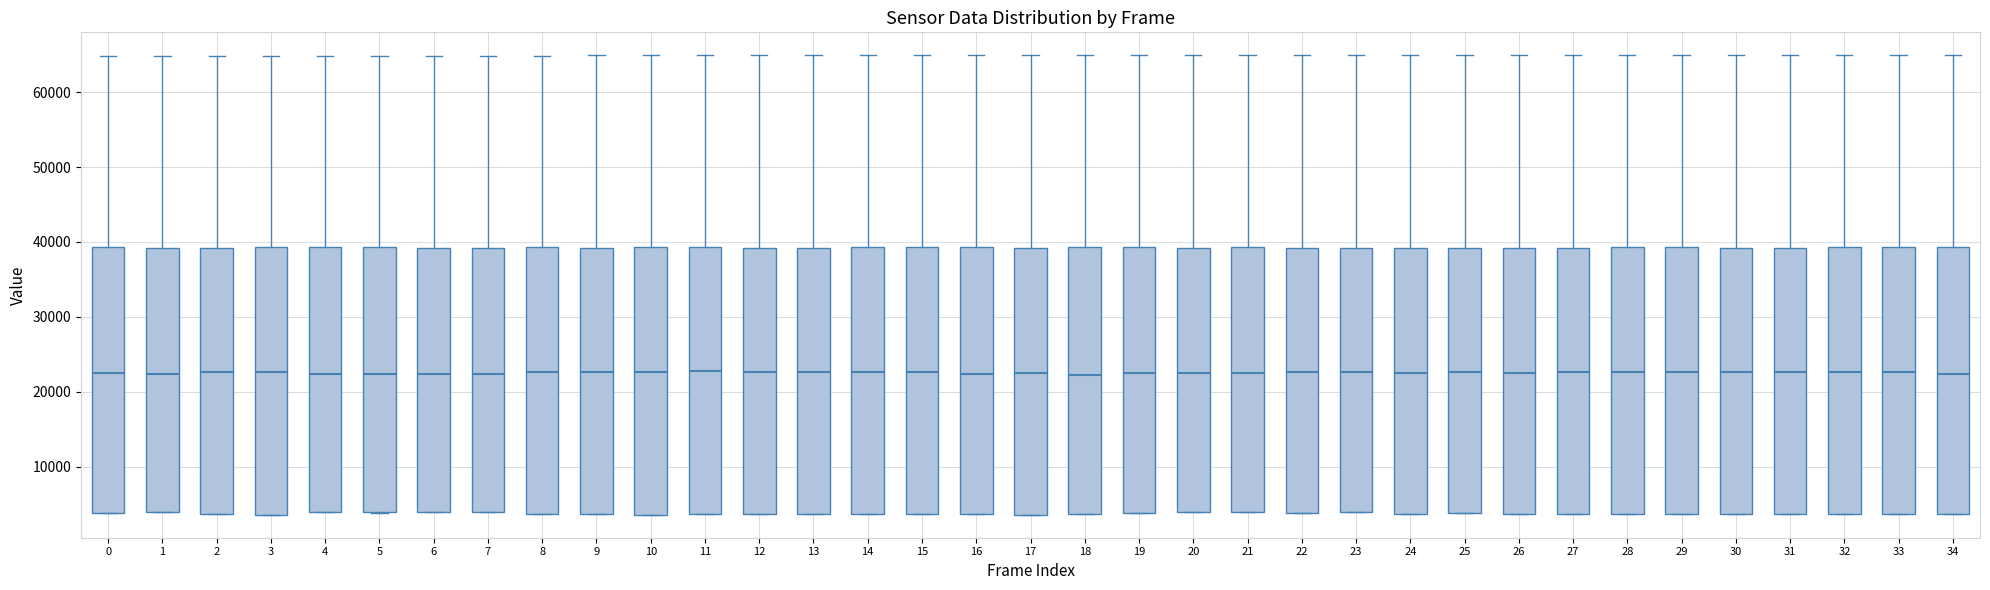

Reading left to right, transcribe this box plot: for each box, give where its median line is, the range the box spans, and where its two whiskers end, as read against the y-axis. The values are not printed on the chart, so give them approximately, as read against the axis.

0: median 22000, box 4000 to 39000, whiskers 4000 to 65000
1: median 22000, box 4000 to 39000, whiskers 4000 to 65000
2: median 23000, box 4000 to 39000, whiskers 4000 to 65000
3: median 23000, box 4000 to 39000, whiskers 4000 to 65000
4: median 22000, box 4000 to 39000, whiskers 4000 to 65000
5: median 22000, box 4000 to 39000, whiskers 4000 to 65000
6: median 22000, box 4000 to 39000, whiskers 4000 to 65000
7: median 22000, box 4000 to 39000, whiskers 4000 to 65000
8: median 23000, box 4000 to 39000, whiskers 4000 to 65000
9: median 23000, box 4000 to 39000, whiskers 4000 to 65000
10: median 23000, box 4000 to 39000, whiskers 4000 to 65000
11: median 23000, box 4000 to 39000, whiskers 4000 to 65000
12: median 23000, box 4000 to 39000, whiskers 4000 to 65000
13: median 23000, box 4000 to 39000, whiskers 4000 to 65000
14: median 23000, box 4000 to 39000, whiskers 4000 to 65000
15: median 23000, box 4000 to 39000, whiskers 4000 to 65000
16: median 22000, box 4000 to 39000, whiskers 4000 to 65000
17: median 22000, box 4000 to 39000, whiskers 4000 to 65000
18: median 22000, box 4000 to 39000, whiskers 4000 to 65000
19: median 23000, box 4000 to 39000, whiskers 4000 to 65000
20: median 23000, box 4000 to 39000, whiskers 4000 to 65000
21: median 23000, box 4000 to 39000, whiskers 4000 to 65000
22: median 23000, box 4000 to 39000, whiskers 4000 to 65000
23: median 23000, box 4000 to 39000, whiskers 4000 to 65000
24: median 23000, box 4000 to 39000, whiskers 4000 to 65000
25: median 23000, box 4000 to 39000, whiskers 4000 to 65000
26: median 23000, box 4000 to 39000, whiskers 4000 to 65000
27: median 23000, box 4000 to 39000, whiskers 4000 to 65000
28: median 23000, box 4000 to 39000, whiskers 4000 to 65000
29: median 23000, box 4000 to 39000, whiskers 4000 to 65000
30: median 23000, box 4000 to 39000, whiskers 4000 to 65000
31: median 23000, box 4000 to 39000, whiskers 4000 to 65000
32: median 23000, box 4000 to 39000, whiskers 4000 to 65000
33: median 23000, box 4000 to 39000, whiskers 4000 to 65000
34: median 22000, box 4000 to 39000, whiskers 4000 to 65000